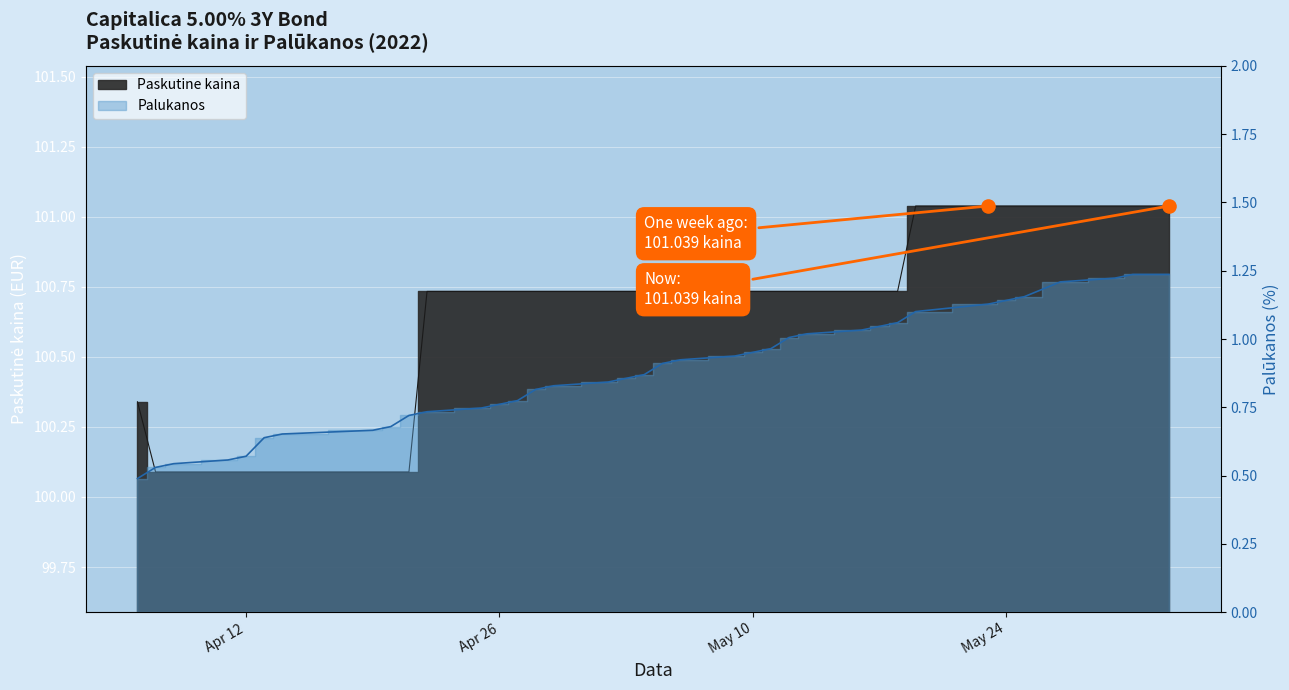

What is the total value across all series at 2022-04-08?

100.6